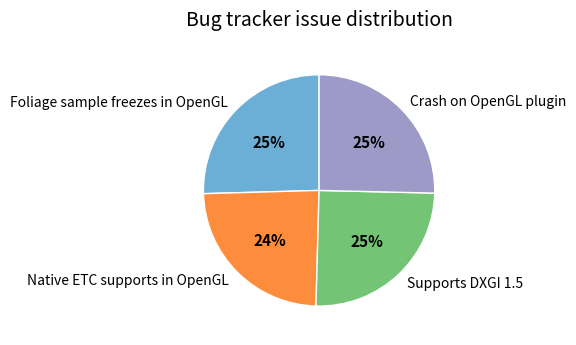

Which slice is the smallest?

Native ETC supports in OpenGL